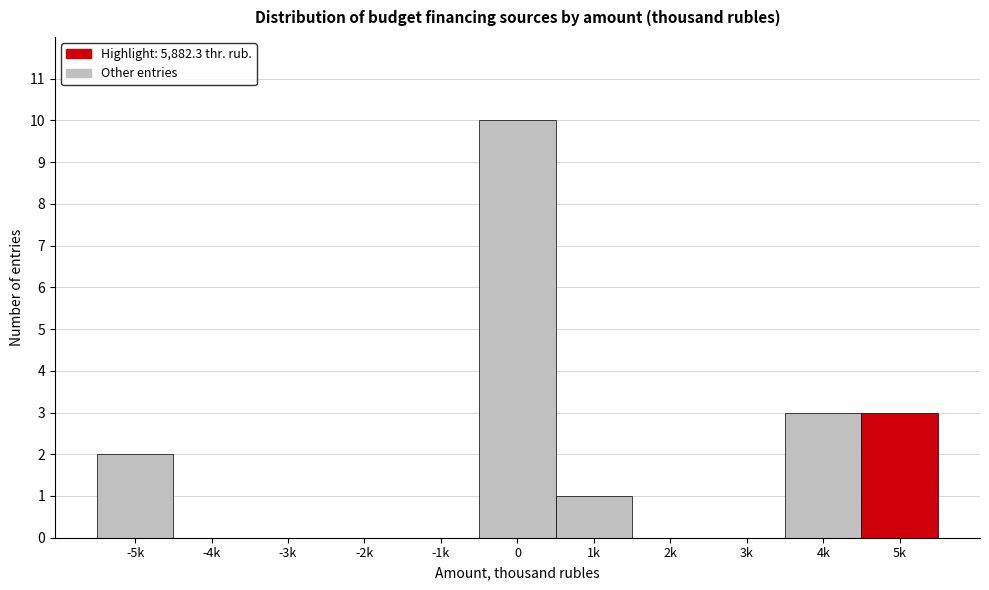

Reading left to right, what are all the values shown in this chart?

-5k=2	-4k=0	-3k=0	-2k=0	-1k=0	0=10	1k=1	2k=0	3k=0	4k=3	5k=3